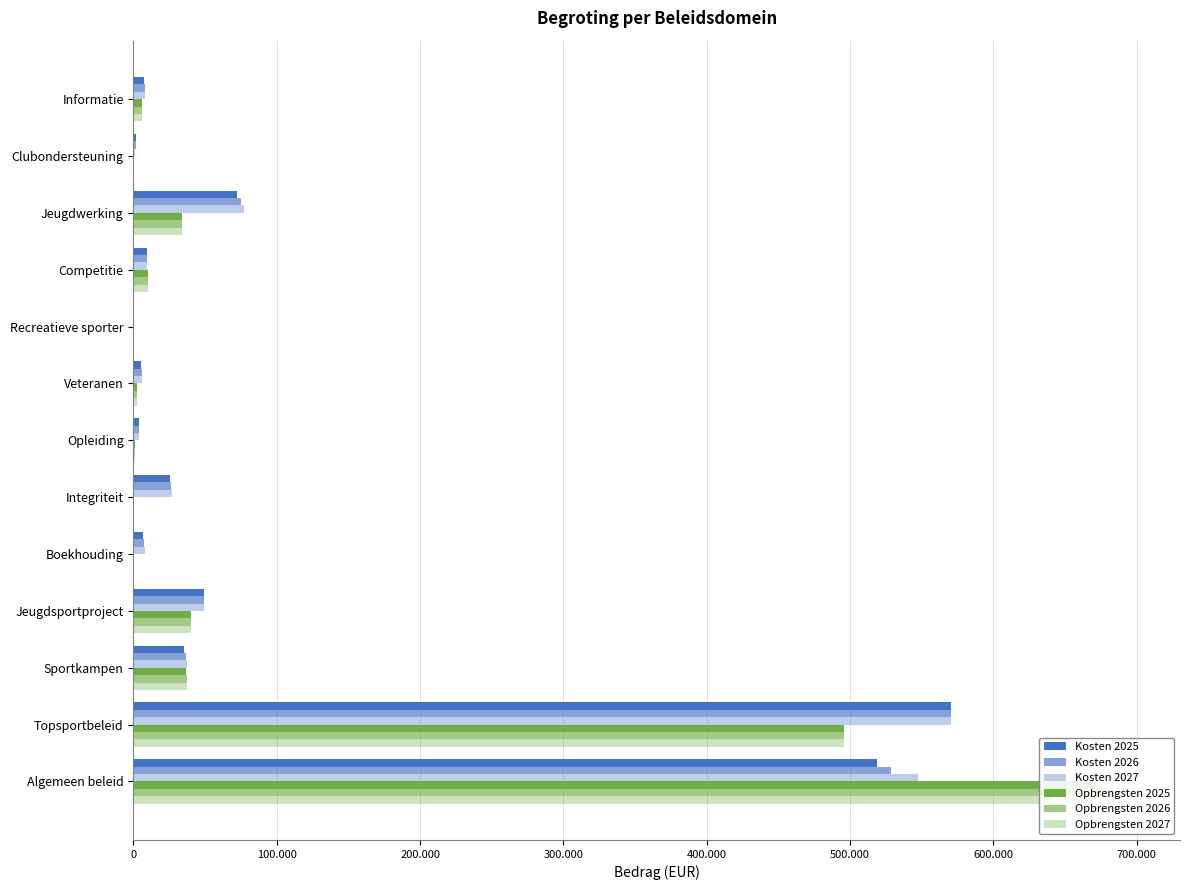

What is the total value across all series at Jeugdsportproject?

267450.0